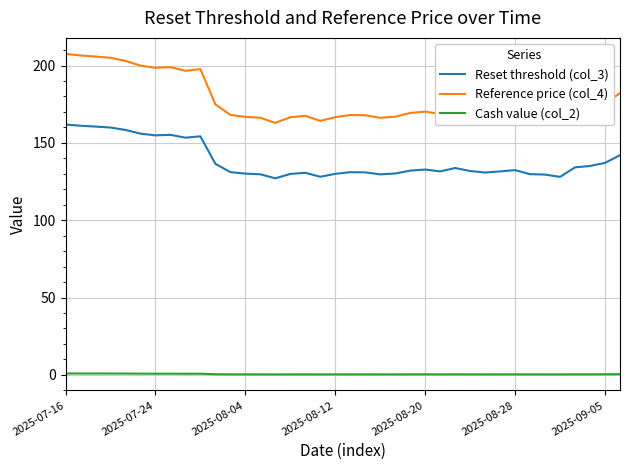

What is the maximum value shown in the chart?

207.5